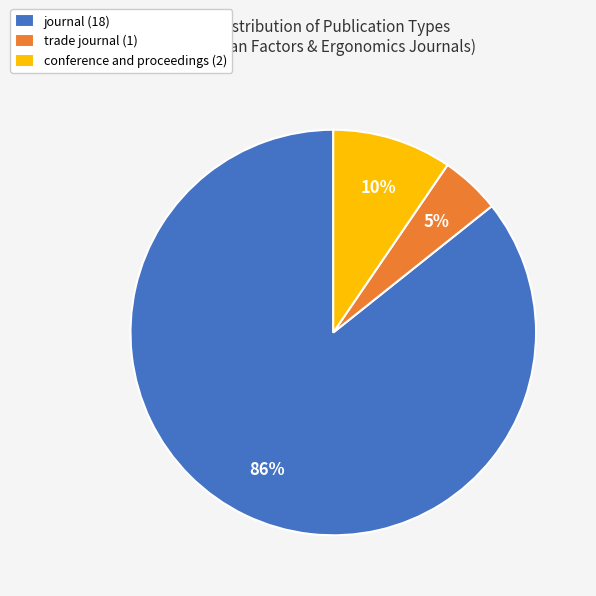

Which slice is the largest?

journal